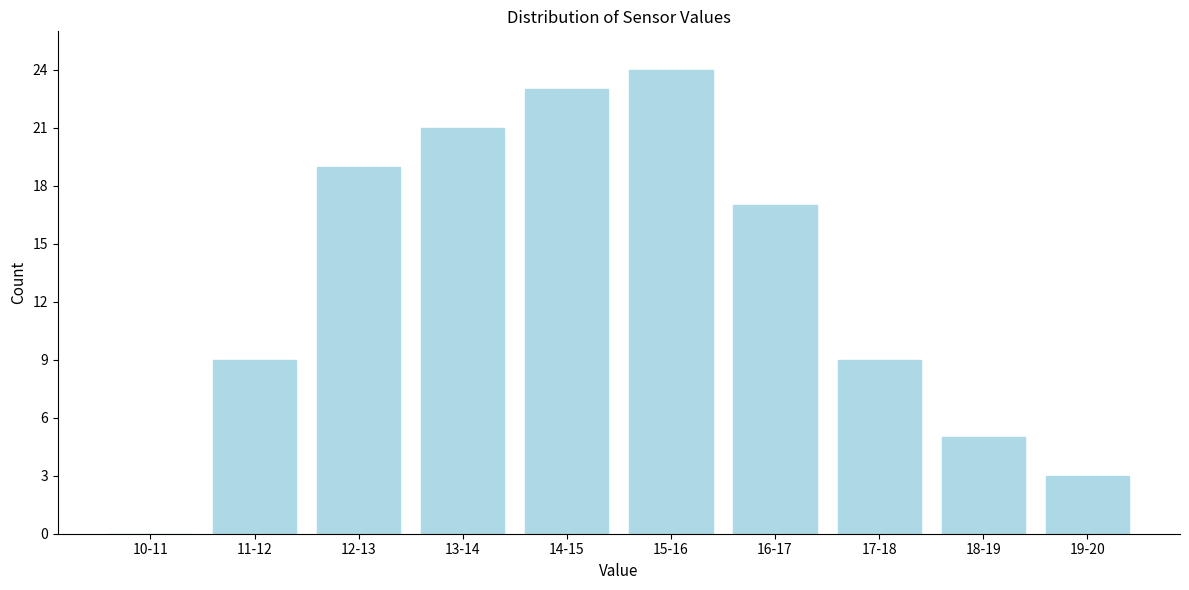

Reading left to right, transcribe all the data shown in this chart.

10-11=0	11-12=9	12-13=19	13-14=21	14-15=23	15-16=24	16-17=17	17-18=9	18-19=5	19-20=3